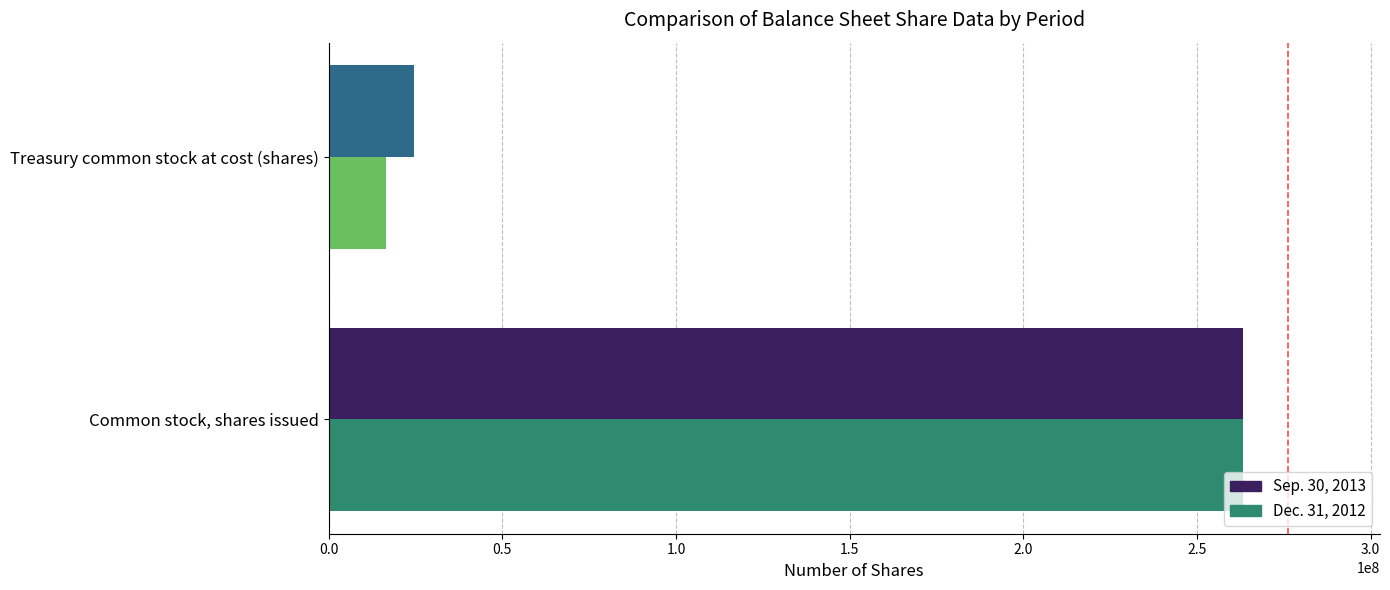

At which category is the sum across all series the highest?

Common stock, shares issued